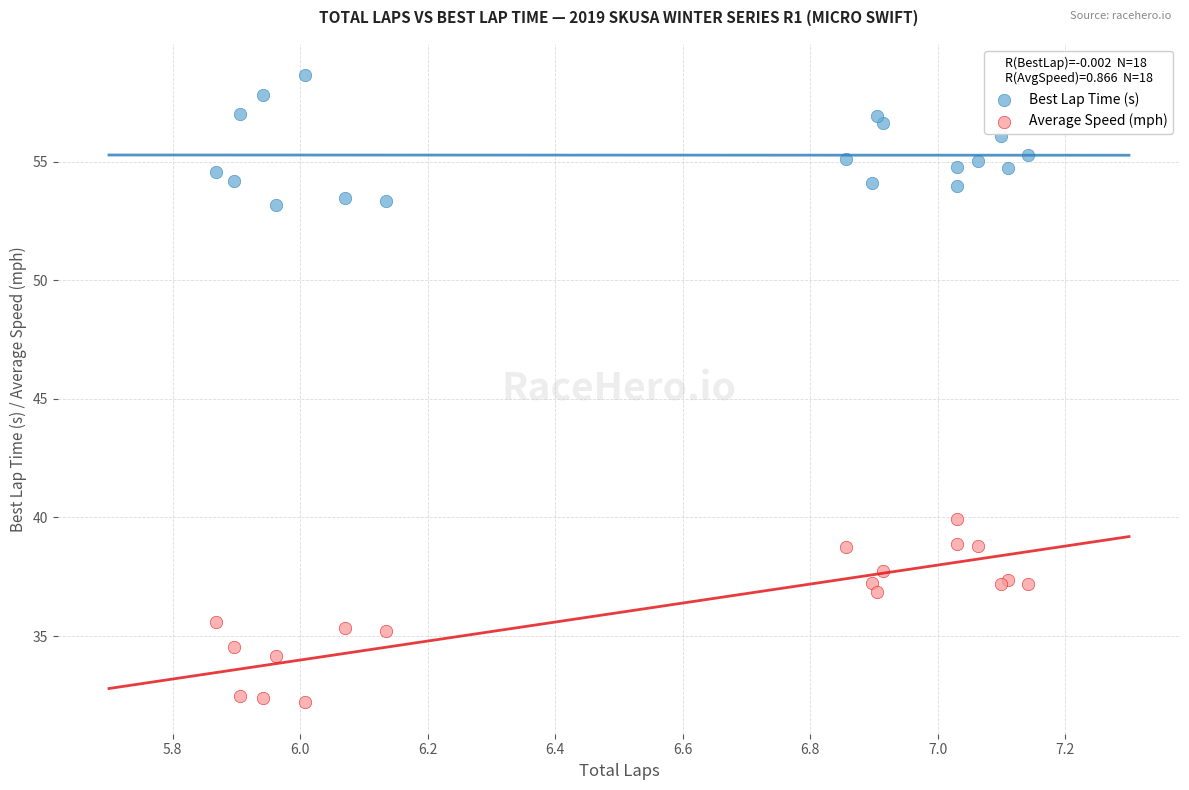

Which series reaches the minimum Y coordinate?

Average Speed (mph)